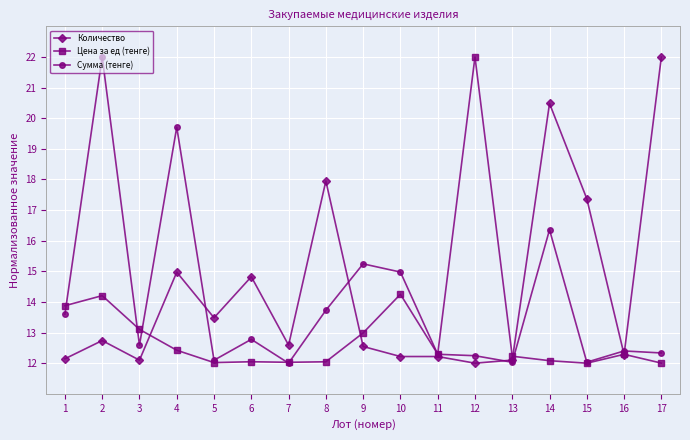

Between which two adjacent categories do Сумма (тенге) and Количество first intersect?

4 and 5